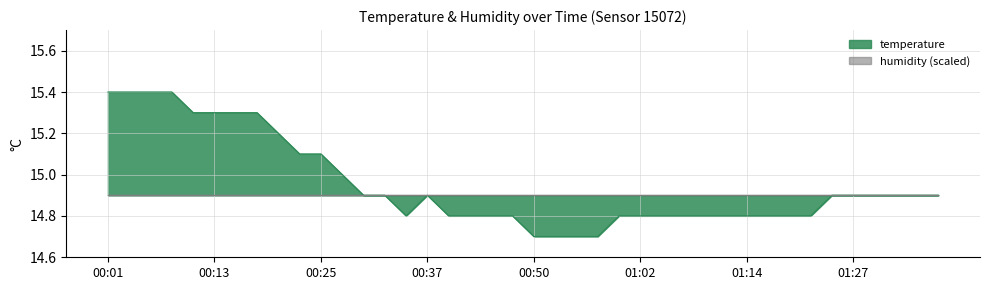

Rank the categories by value from highest to lowest.

00:01, 00:03, 00:05, 00:08, 00:10, 00:13, 00:15, 00:18, 00:20, 00:23, 00:25, 00:27, 00:30, 00:32, 00:37, 01:24, 01:27, 01:29, 01:32, 01:34, 01:37, 00:35, 00:40, 00:42, 00:45, 00:47, 00:59, 01:02, 01:04, 01:07, 01:09, 01:12, 01:14, 01:17, 01:19, 01:22, 00:50, 00:52, 00:55, 00:57